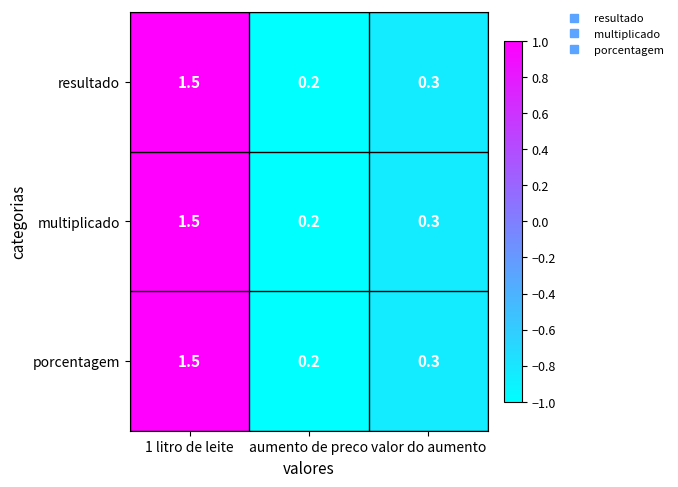

At which category is the sum across all series the highest?

1 litro de leite